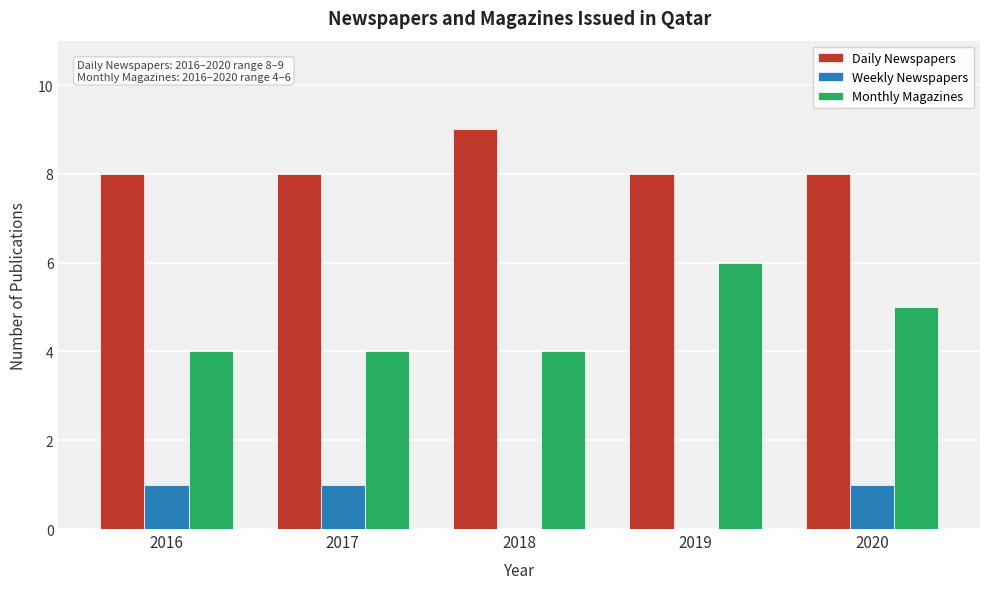

Reading right to left, list all the values displayed in this chart.

Daily Newspapers: 2020=8	2019=8	2018=9	2017=8	2016=8
Weekly Newspapers: 2020=1	2019=0	2018=0	2017=1	2016=1
Monthly Magazines: 2020=5	2019=6	2018=4	2017=4	2016=4